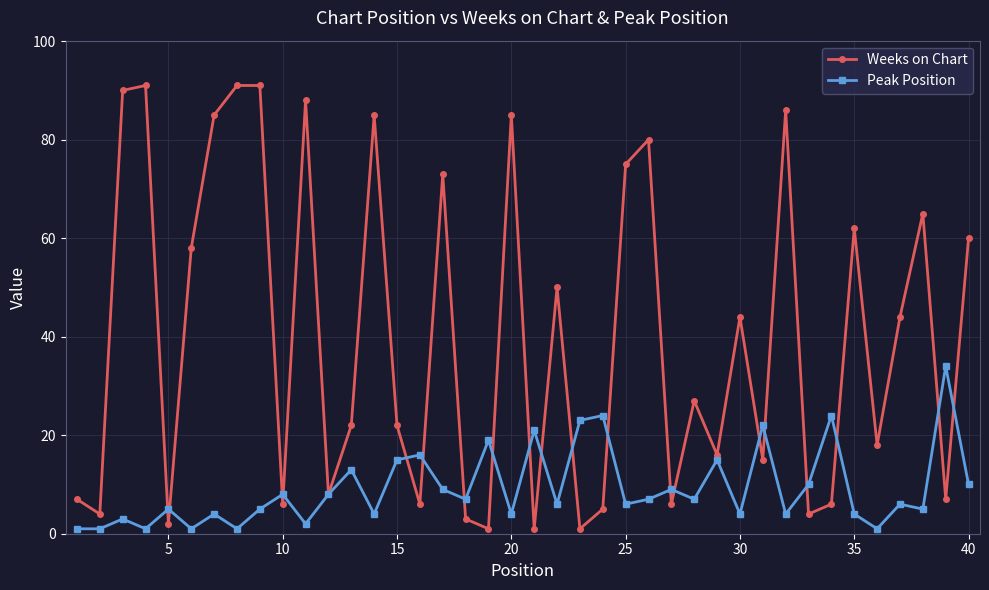

True or false: Peak Position and Weeks on Chart cross at least once.

True